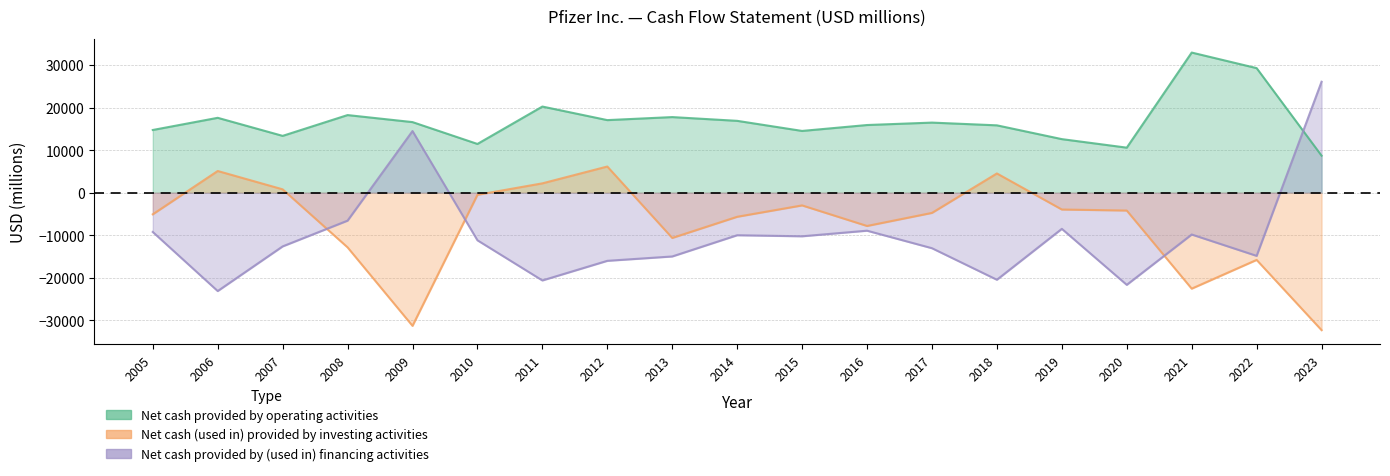

What is the minimum value for Net cash provided by (used in) financing activities?

-23100